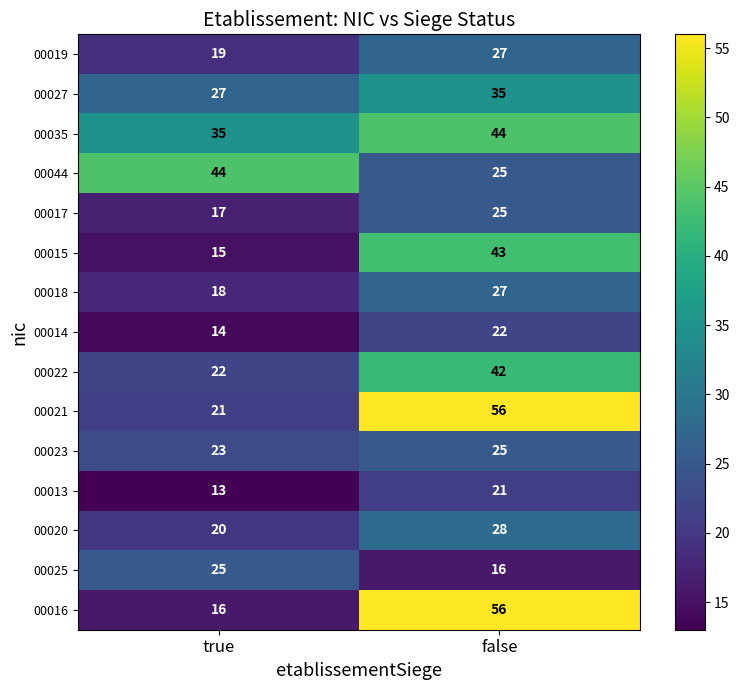

At which category is the sum across all series the highest?

false